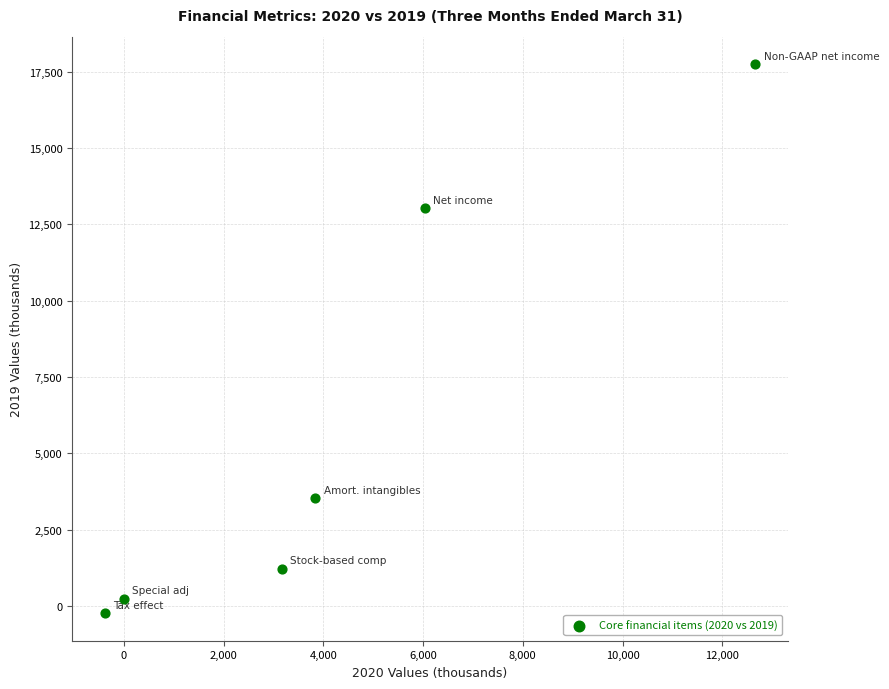

What is the range of Y values (max minus min)?

17987